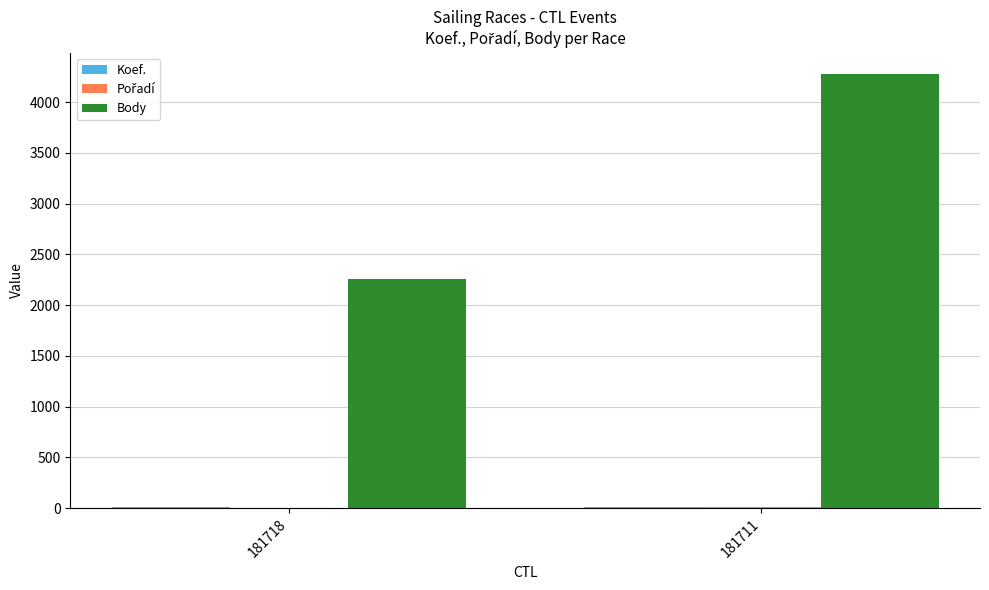

At which category does the chart reach its peak across all series?

181711